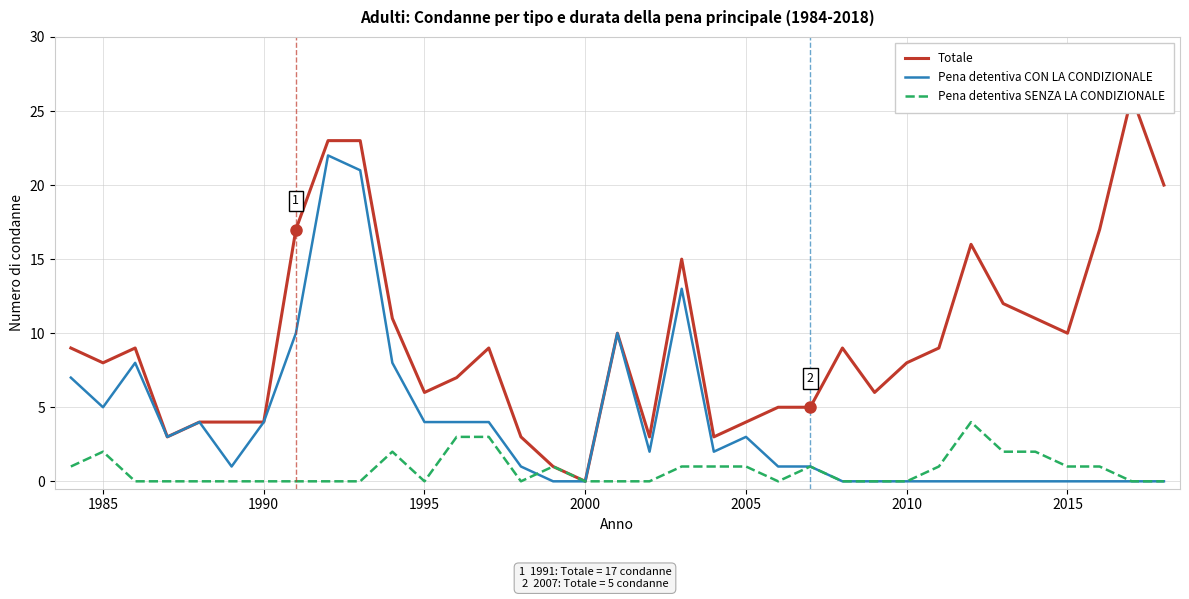

How many lines are shown in the chart?

3